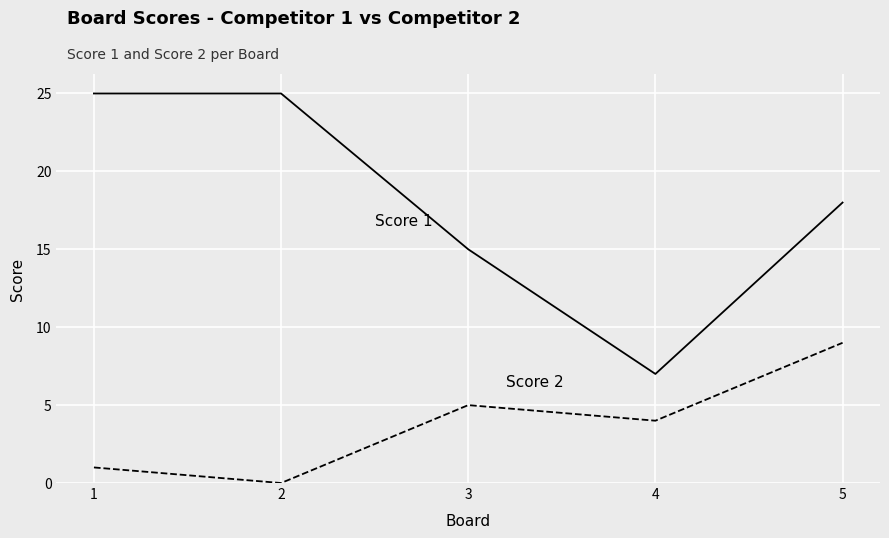

What is the total value across all series at 3?

20